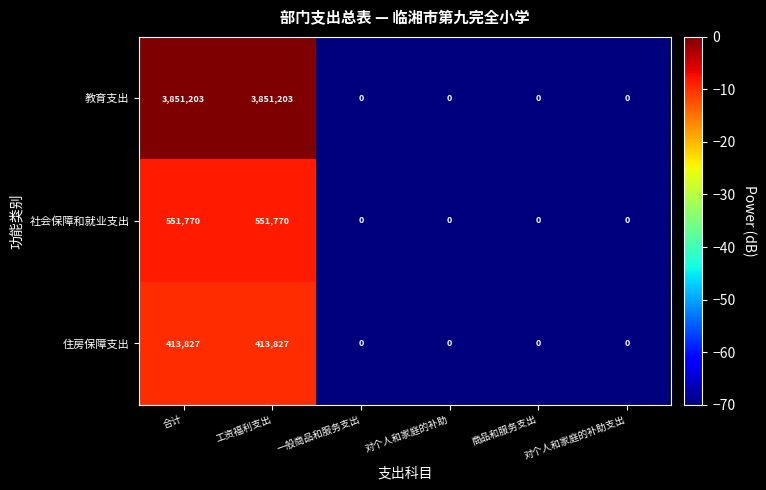

The value of 社会保障和就业支出 at 合计 is 218329. True or false?

False